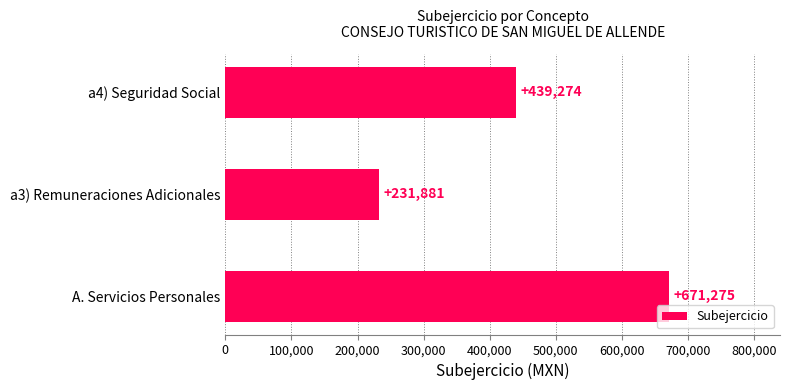

List the labels in order of value, smallest first.

a3) Remuneraciones Adicionales, a4) Seguridad Social, A. Servicios Personales